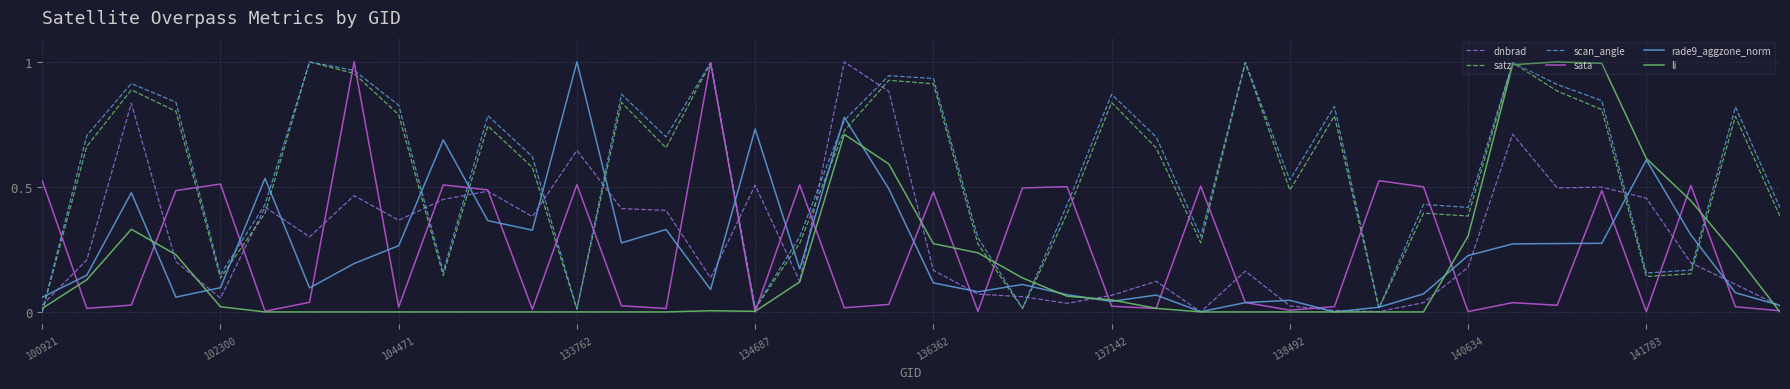

What are all the series names shown in the legend?

dnbrad, satz, scan_angle, sata, rade9_aggzone_norm, li